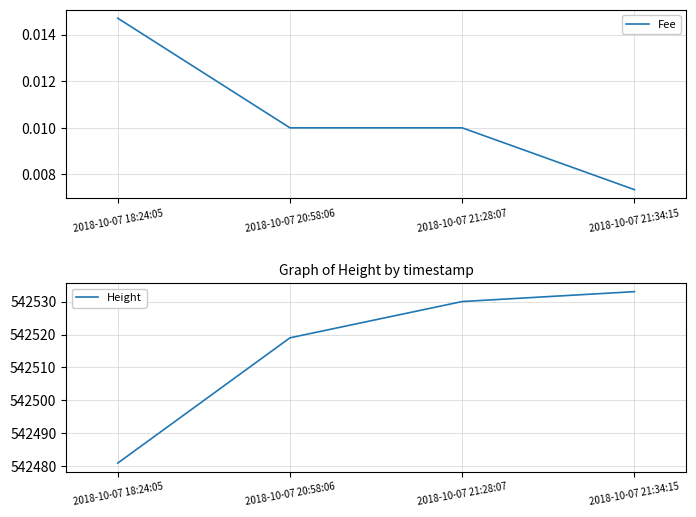

True or false: Height has a value of 730227.5 at 2018-10-07 21:34:15.

False